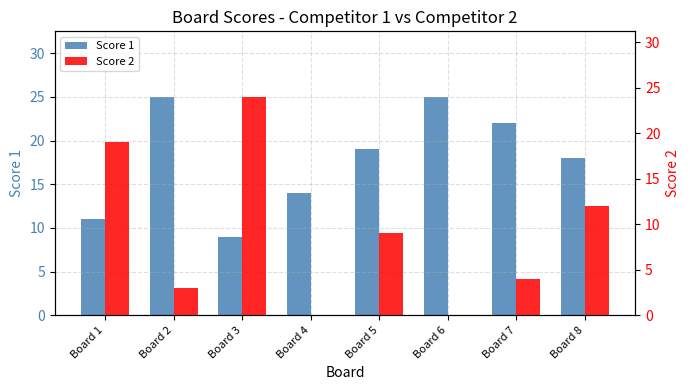

Which category has the lowest value in the Score 1 series?

Board 3